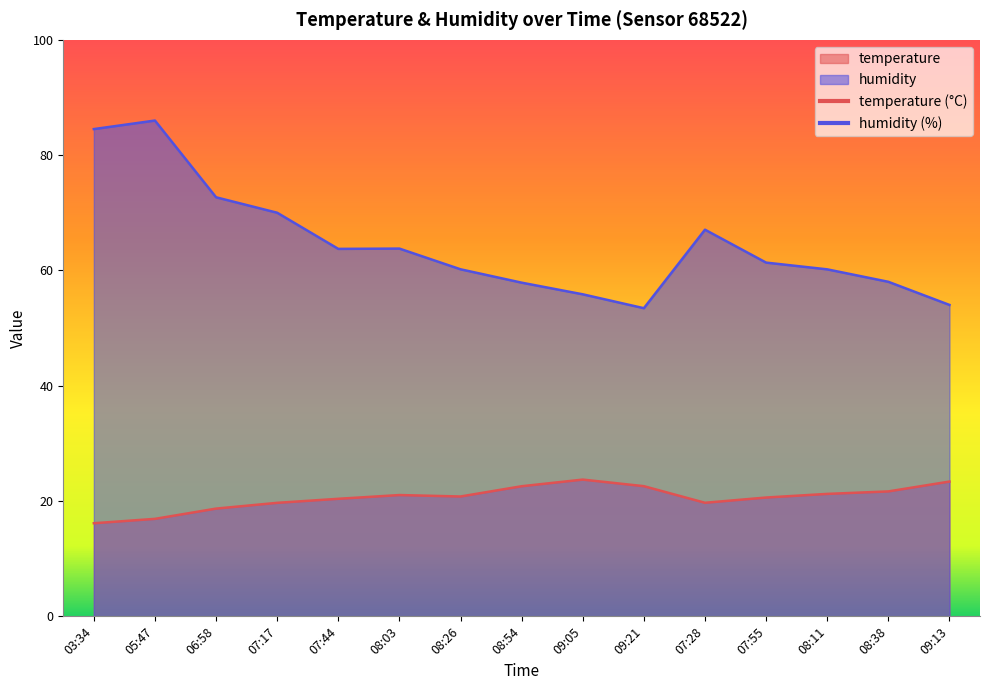

Rank the series by their maximum value, from highest to lowest.

humidity, temperature